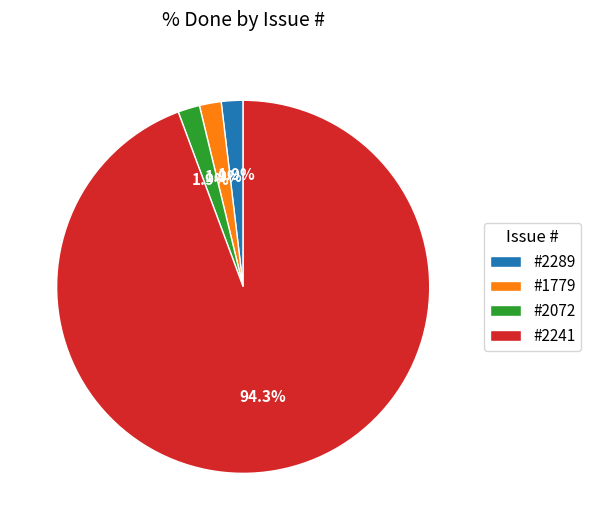

What is the largest slice in the pie chart?

#2241